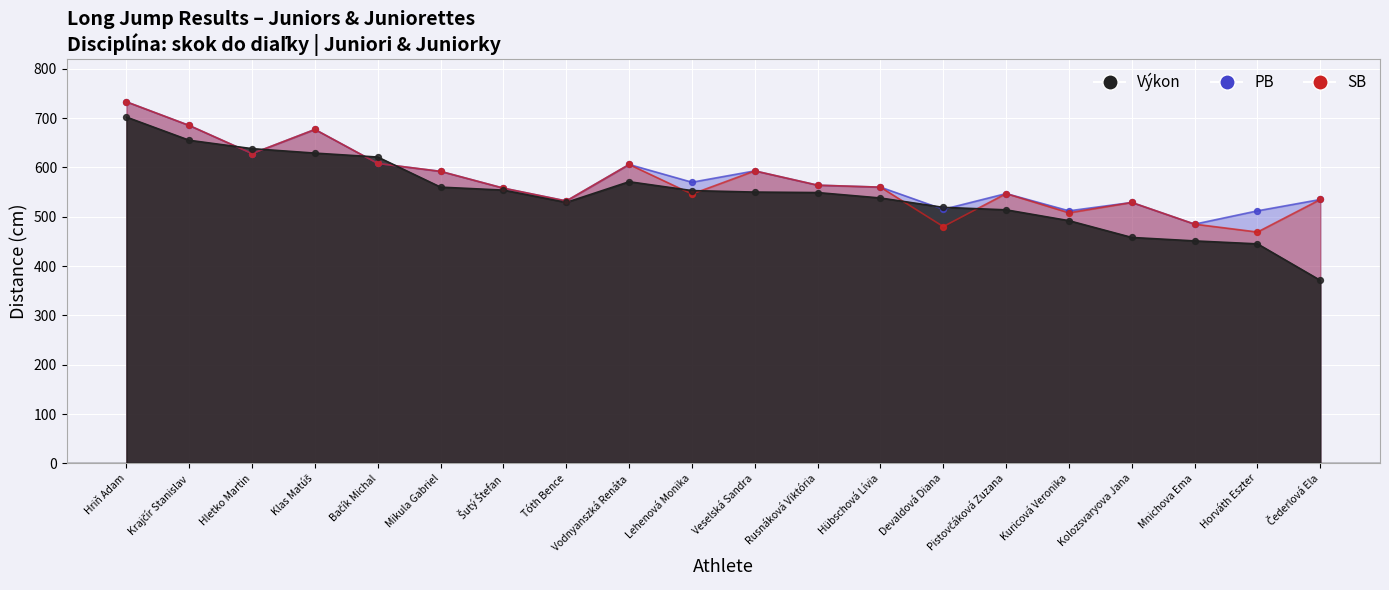

What is the total value across all series at Šutý Štefan?

1670